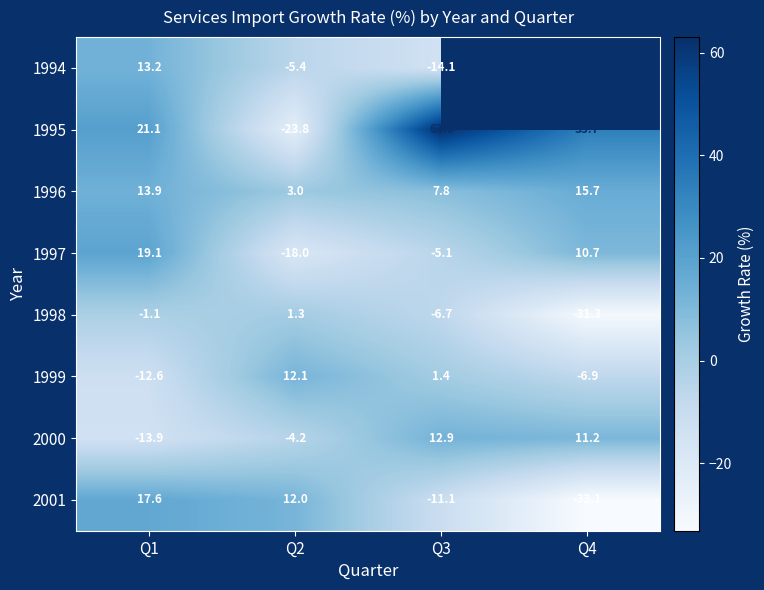

What is the highest value of the 1999 series?

12.1